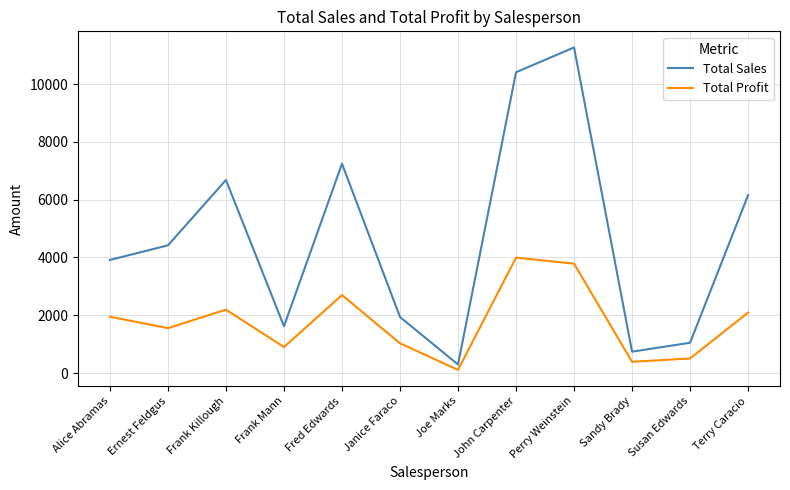

Rank the categories by Total Sales value from highest to lowest.

Perry Weinstein, John Carpenter, Fred Edwards, Frank Killough, Terry Caracio, Ernest Feldgus, Alice Abramas, Janice Faraco, Frank Mann, Susan Edwards, Sandy Brady, Joe Marks